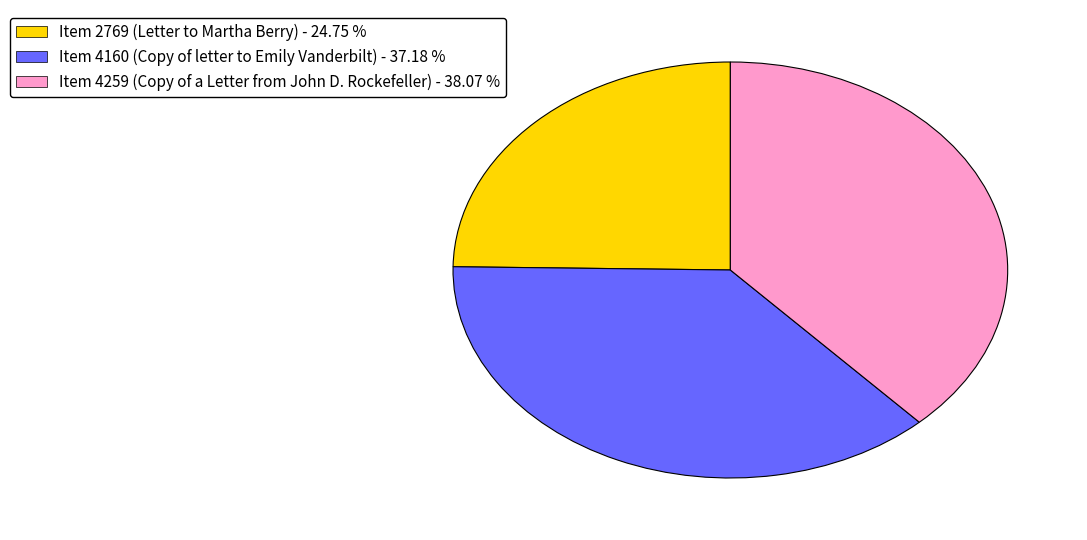

Rank the categories by value from highest to lowest.

Item 4259 (Copy of a Letter from John D. Rockefeller), Item 4160 (Copy of letter to Emily Vanderbilt), Item 2769 (Letter to Martha Berry)